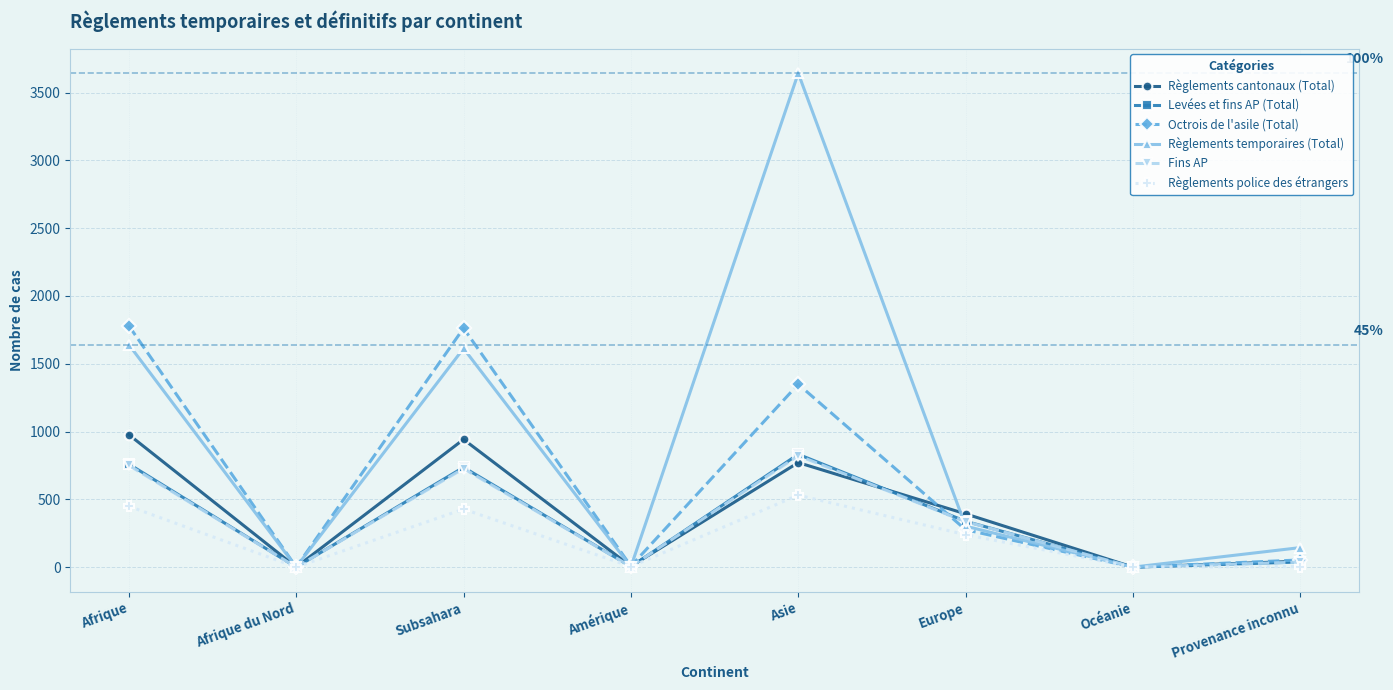

What is the label of the 4th point from the right?

Asie